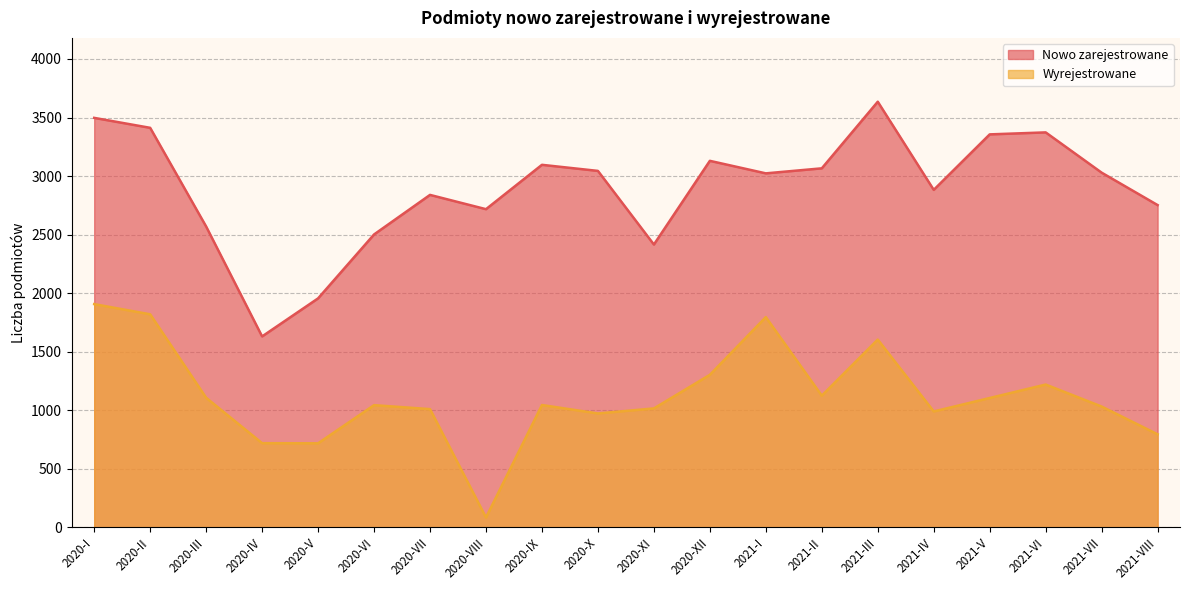

The Nowo zarejestrowane series shows 2501 at 2020-VI. True or false?

True